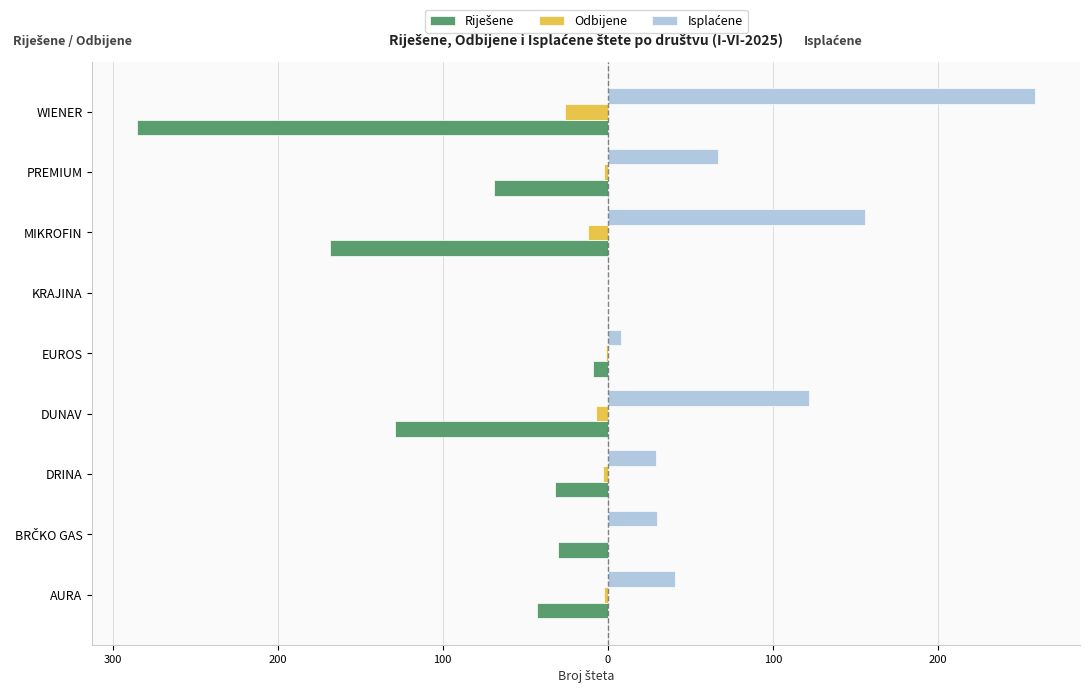

What are all the series names shown in the legend?

Riješene, Odbijene, Isplaćene